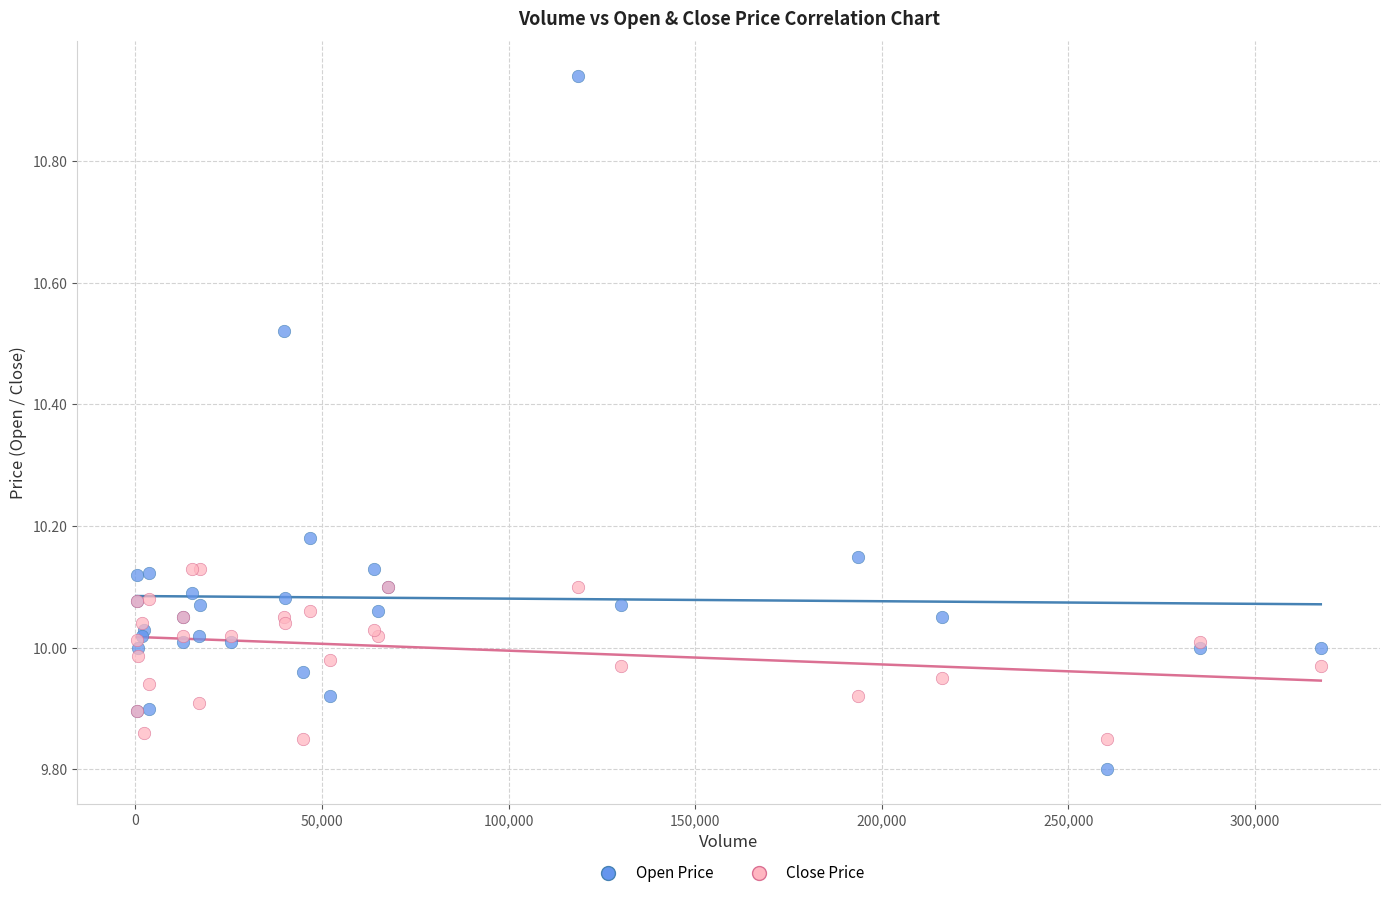

What are all the series names shown in the legend?

Open Price, Close Price